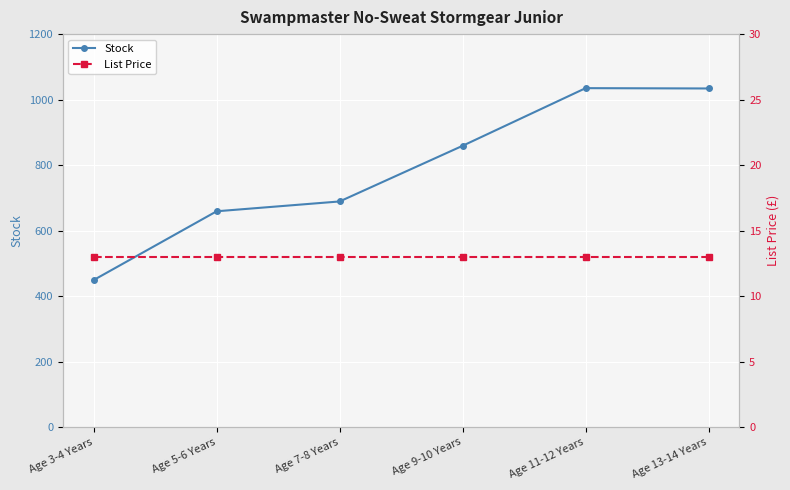

What is the label of the 4th point from the right?

Age 7-8 Years